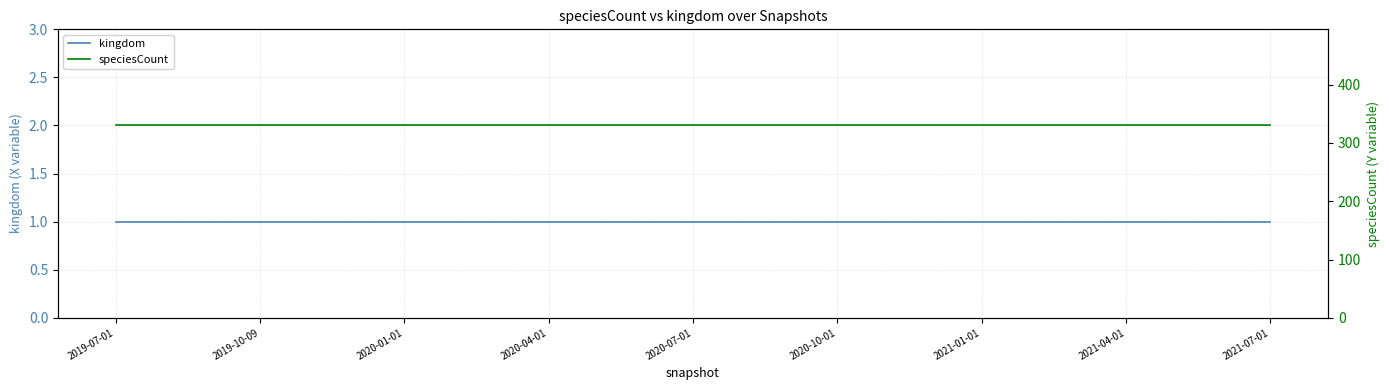

How many distinct data groups are displayed?

2